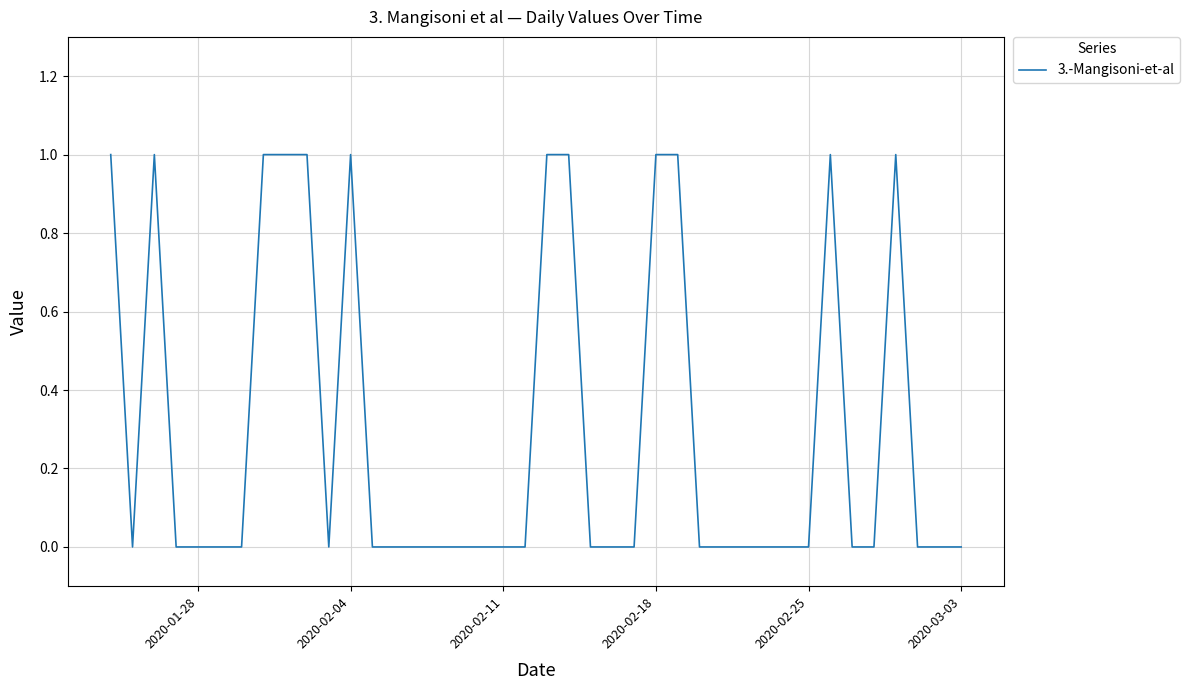

True or false: the data has more than 2 interior local peaks.

True